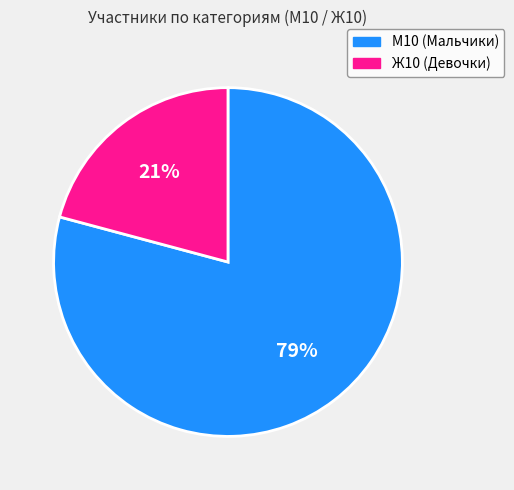

Count the number of slices in the pie.

2